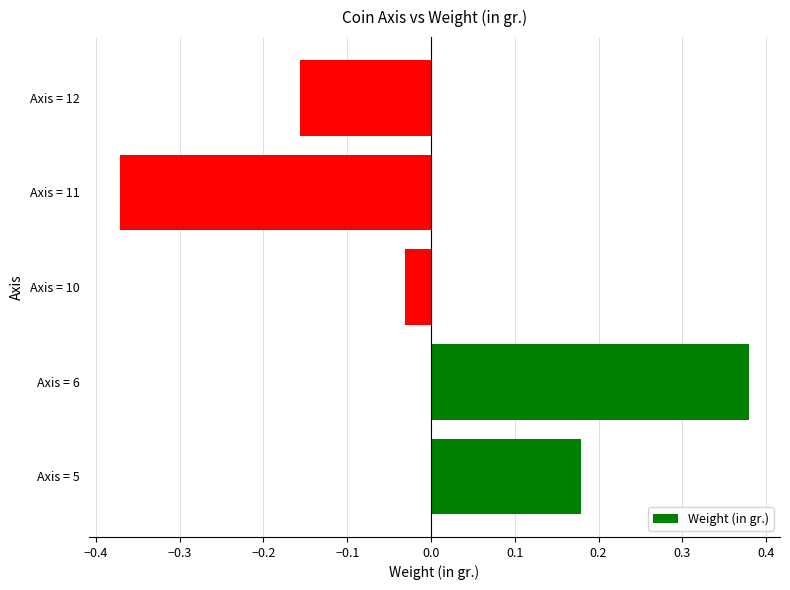

Between Axis = 12 and Axis = 10, which is larger?

Axis = 10